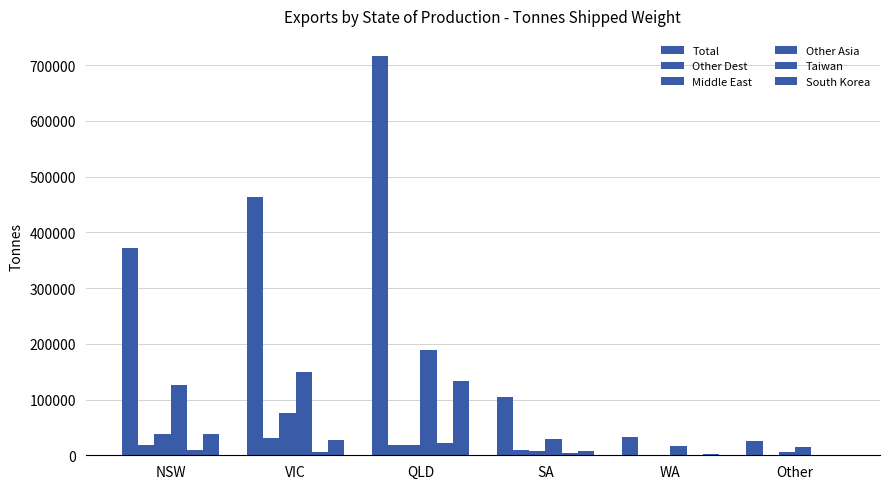

How many categories are shown in the chart?

6